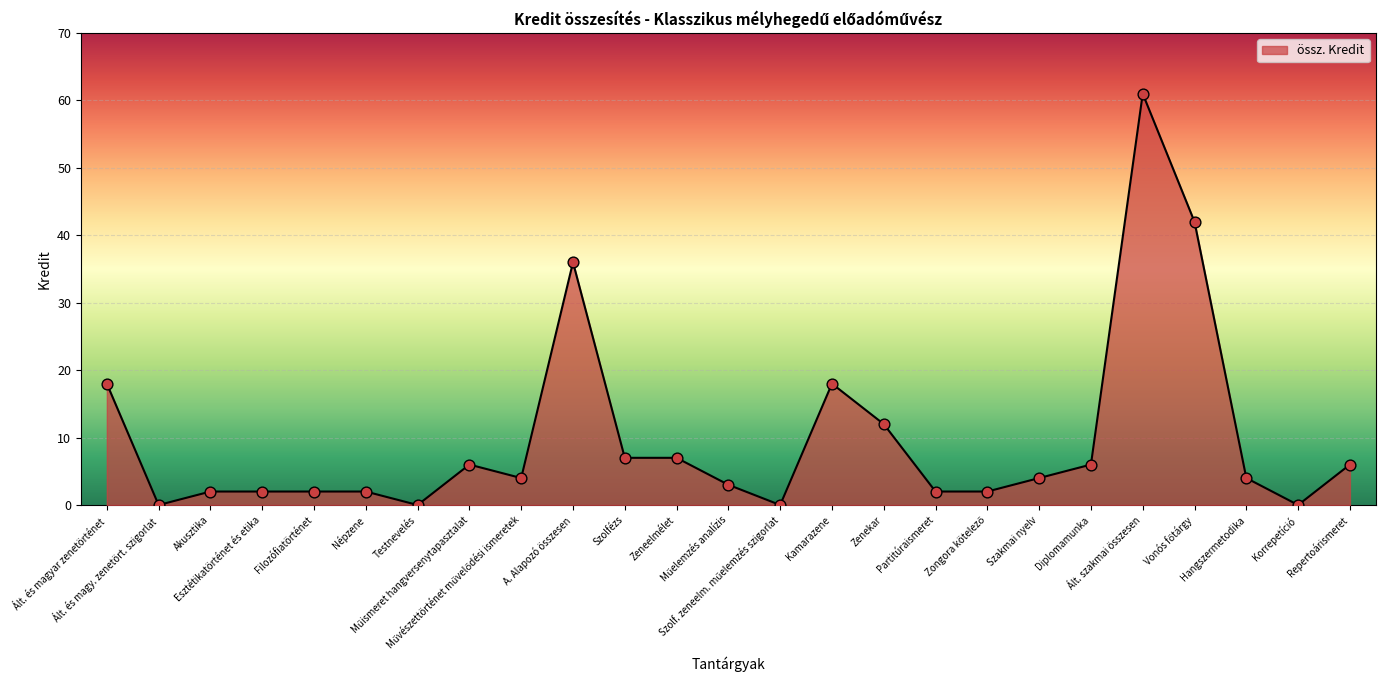

What is the greatest value displayed?

61